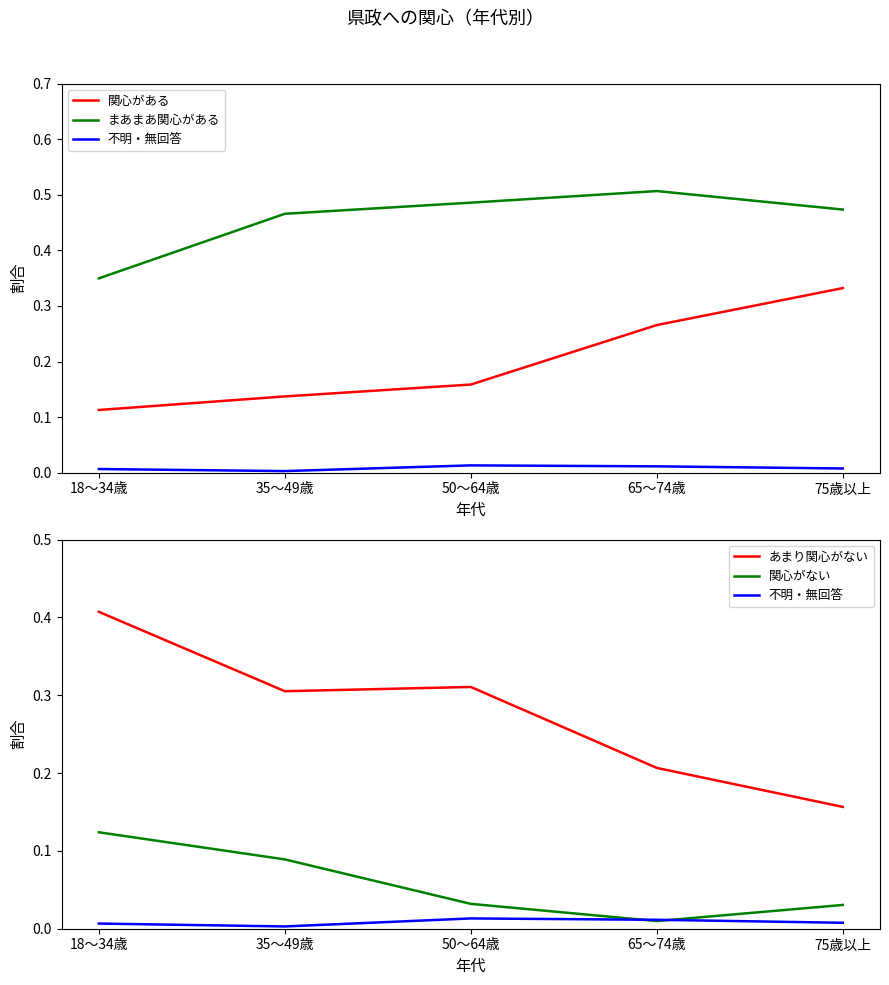

Reading left to right, what are all the values shown in this chart?

関心がある: 0.1	0.1	0.2	0.3	0.3
まあまあ関心がある: 0.3	0.5	0.5	0.5	0.5
不明・無回答: 0.0	0.0	0.0	0.0	0.0
あまり関心がない: 0.4	0.3	0.3	0.2	0.2
関心がない: 0.1	0.1	0.0	0.0	0.0